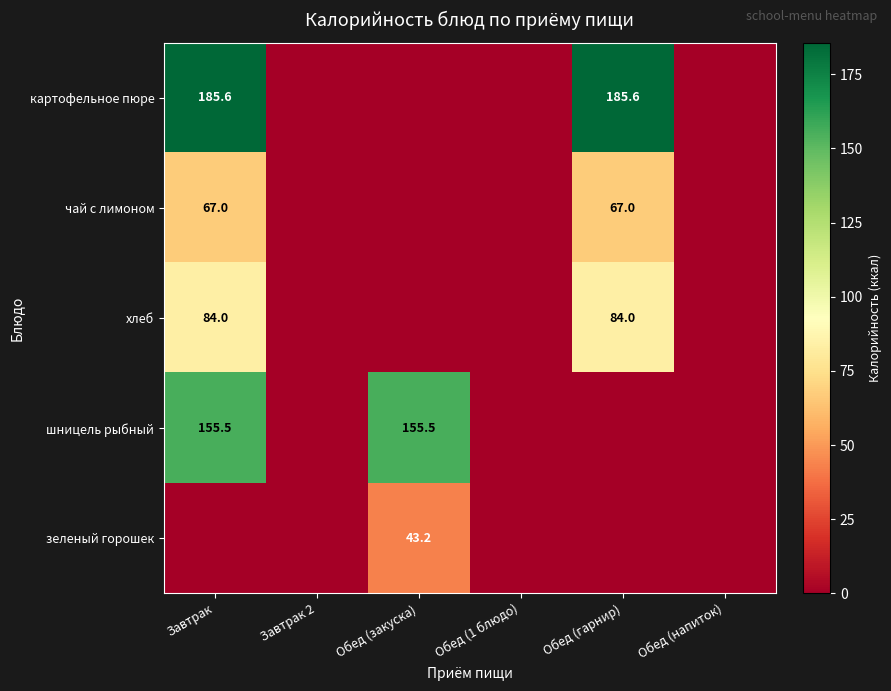

What is the average value of the хлеб series?

28.0